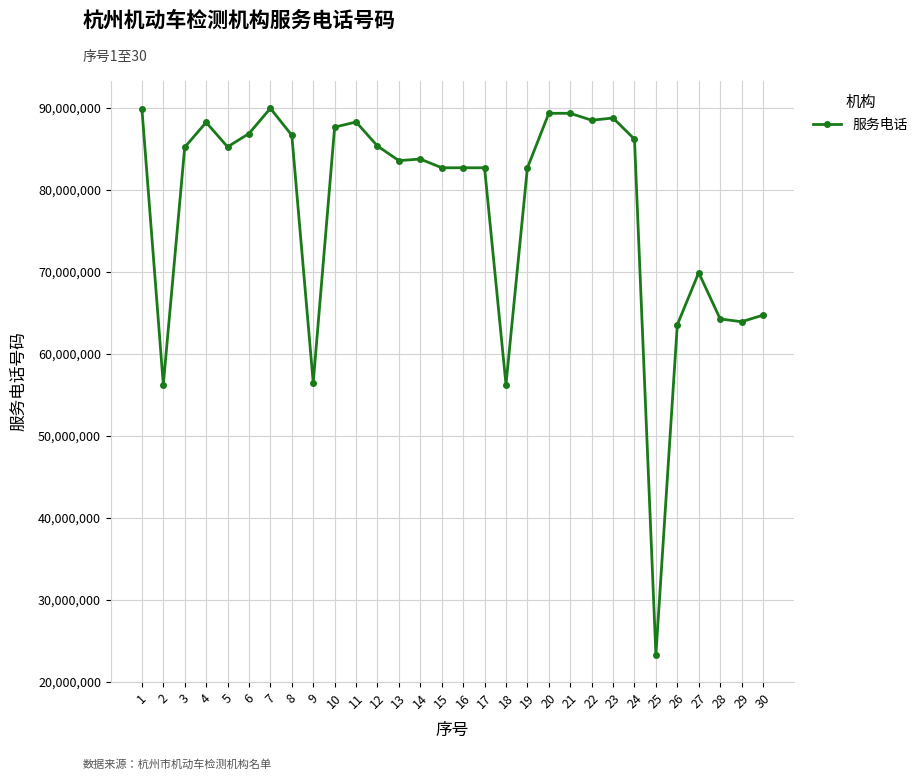

What is the difference between the maximum and minimum values?

66684678